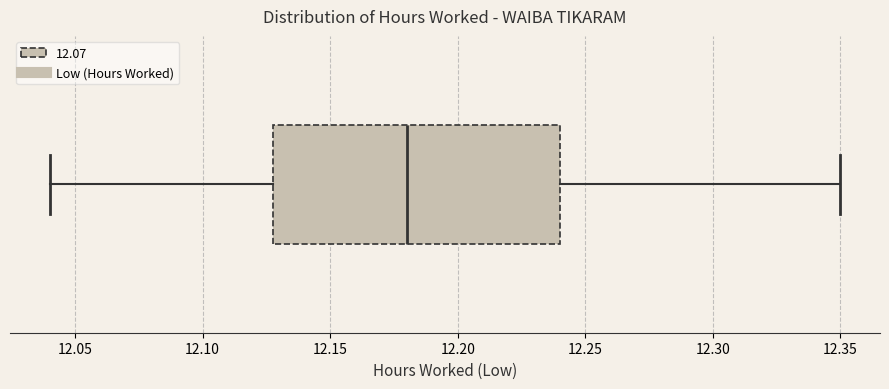

Transcribe this box plot: give where the median line is, the range the box spans, and where the two whiskers end, as read against the x-axis. The values are not printed on the chart, so give them approximately, as read against the axis.

median 12.18, box 12.13 to 12.24, whiskers 12.04 to 12.35